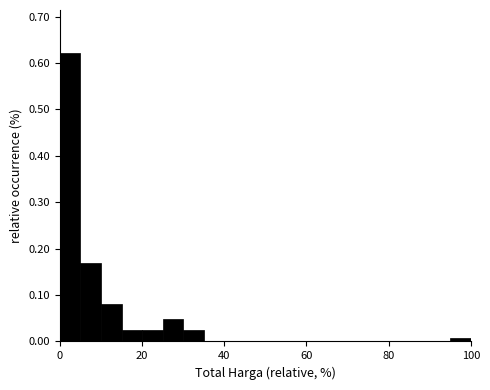

Around what value on the x-axis is the tallest bar? Give the approximate position of its centre, as read against the axis.

2